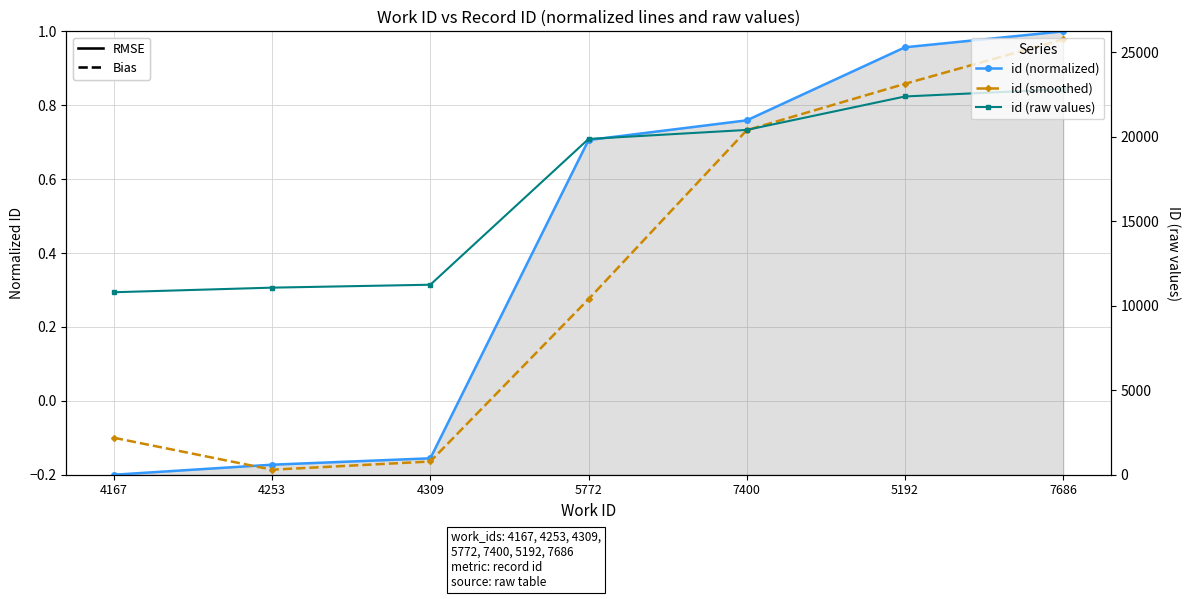

The id (raw values) series shows 39788.8 at 5192. True or false?

False